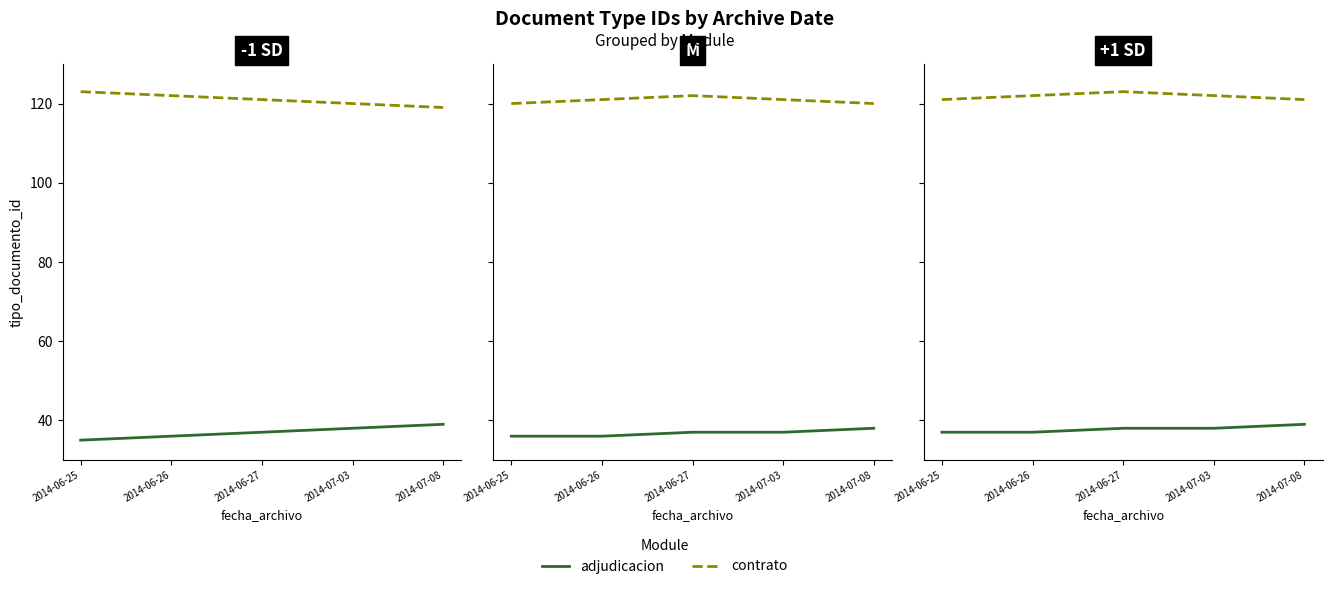

At how many categories does at least one series exceed 84?

5